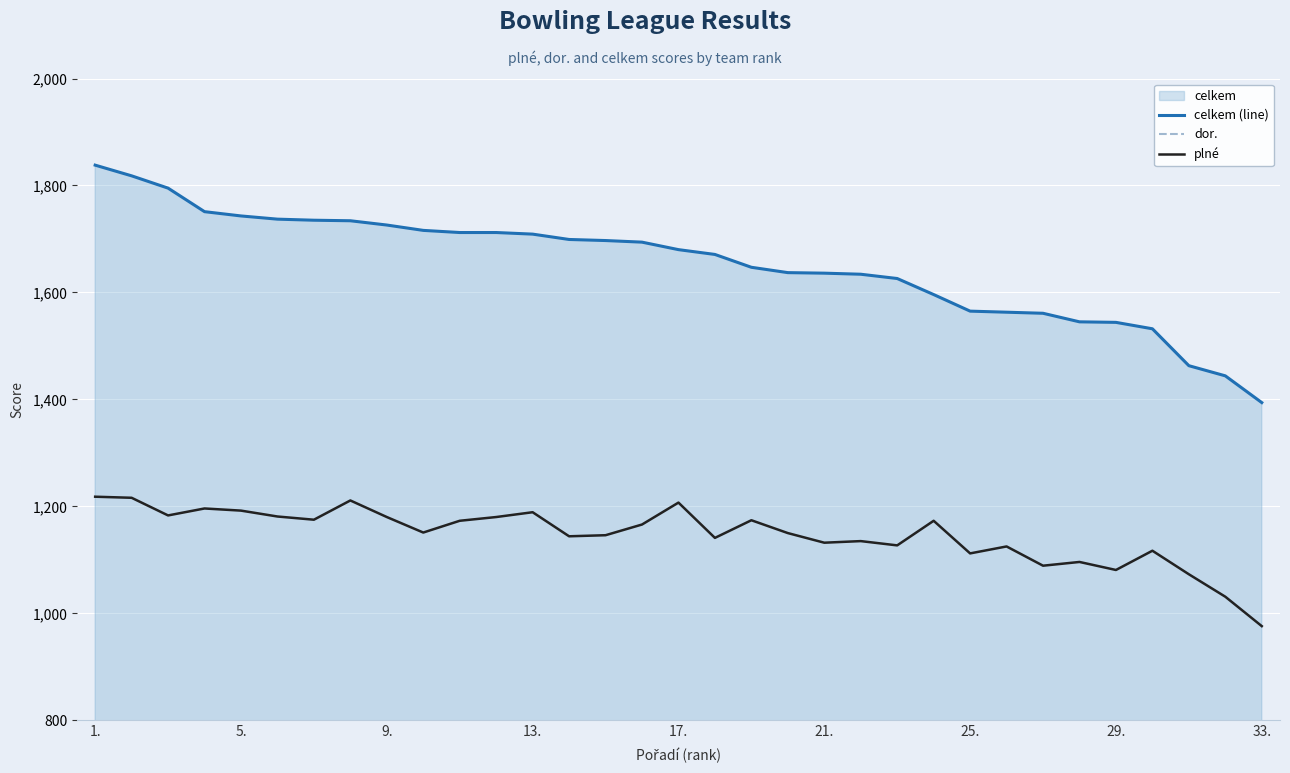

What is the minimum value for celkem (line)?

1394